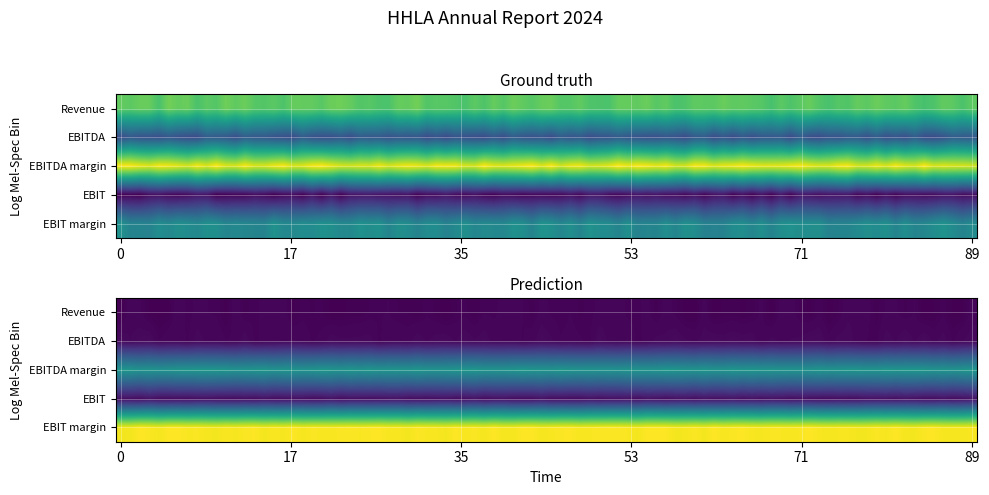

List the series in order of their overall mean, highest first.

EBITDA margin, Revenue, EBIT margin, EBITDA, EBIT